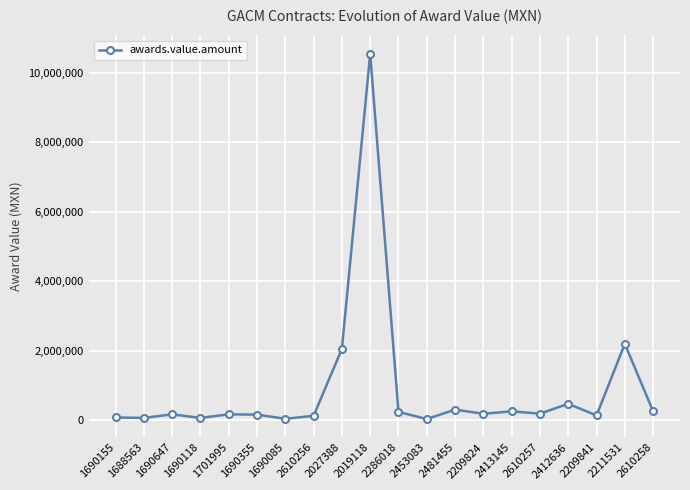

At which category does the chart reach its peak across all series?

2019118